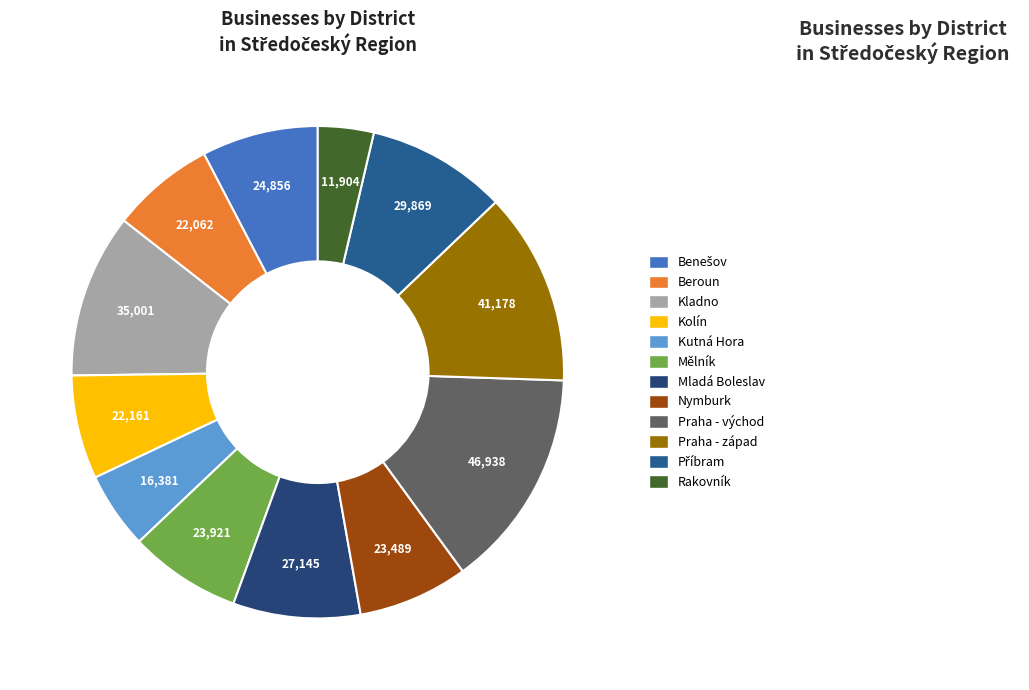

How many segments does this pie chart have?

12